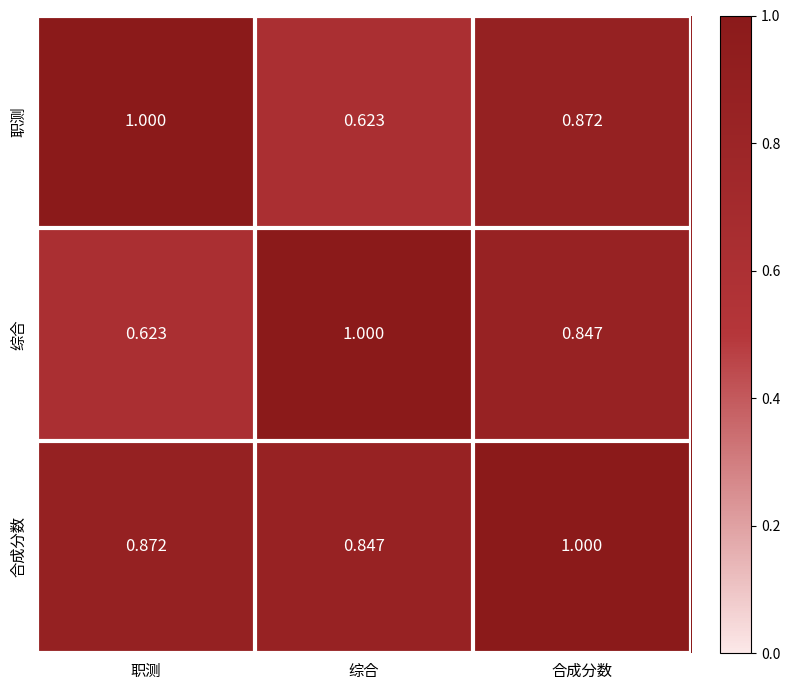

At how many categories does at least one series exceed 0?

3